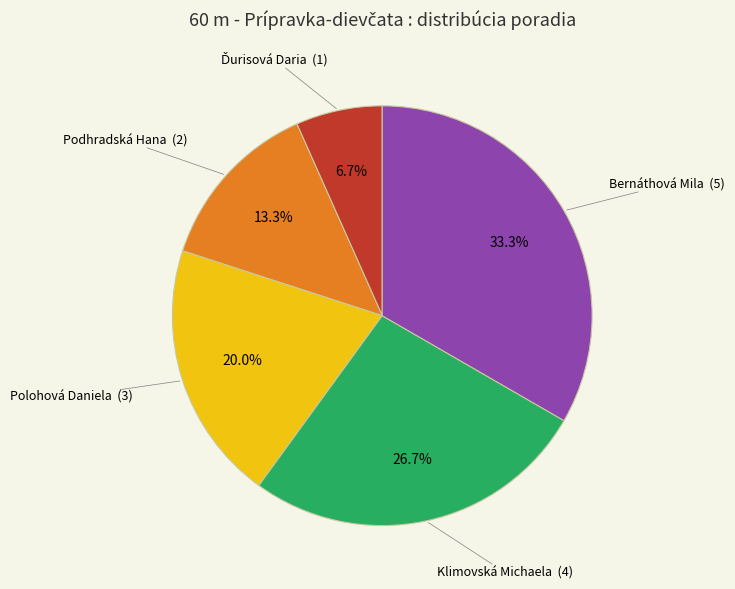

Is there any slice that represents more than half of the pie?

No